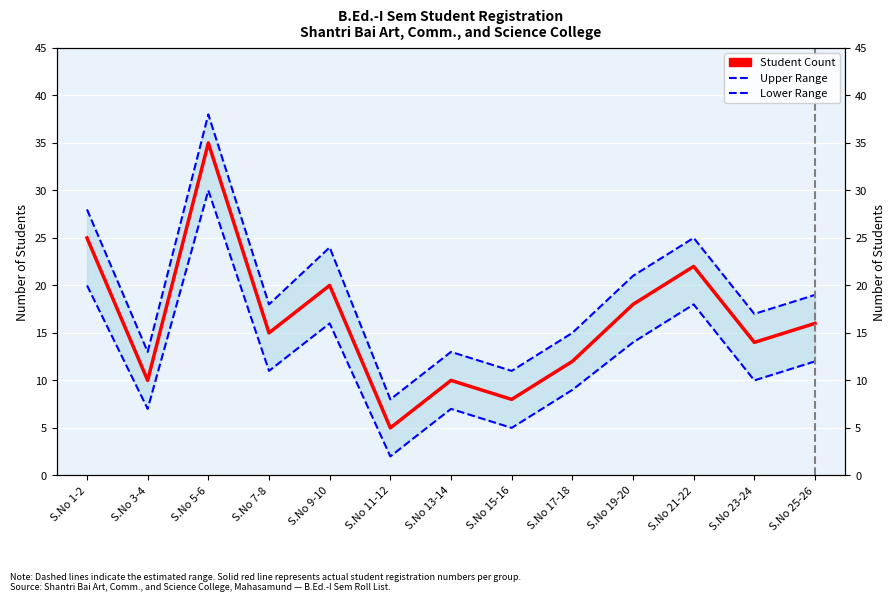

Where is Student Count nearest to the value 20?

S.No 9-10